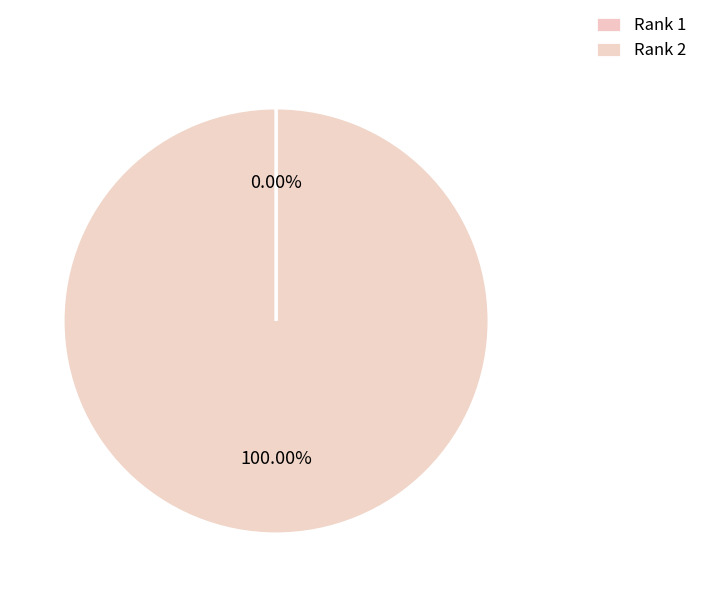

To the nearest percent, what is the difference between the largest and smallest slice percentages?

100%